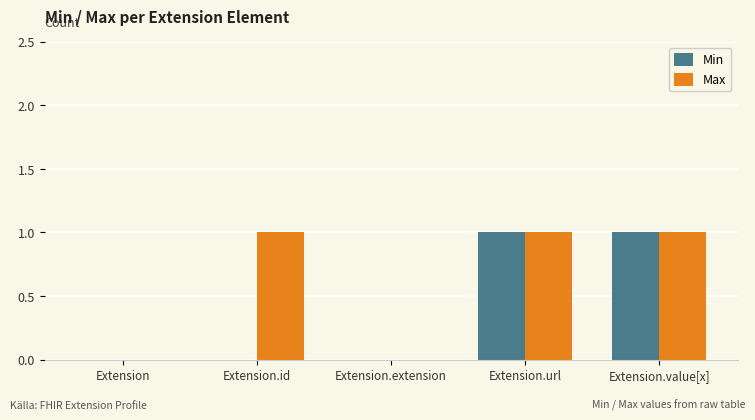

The Min series shows 0 at Extension.id. True or false?

True